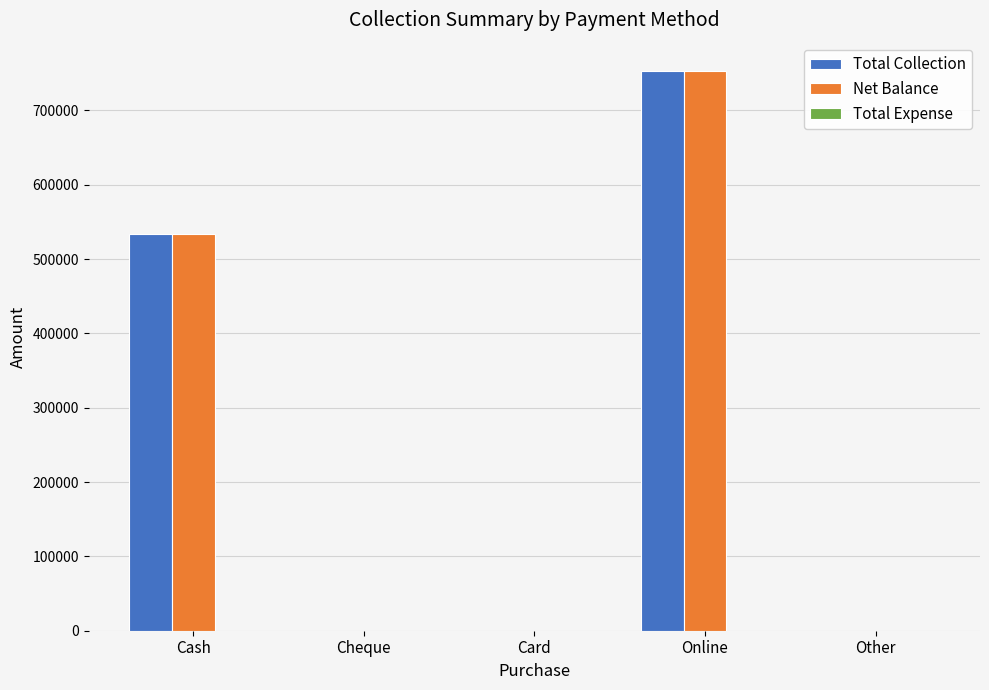

Where is Net Balance nearest to the value 376722?

Cash